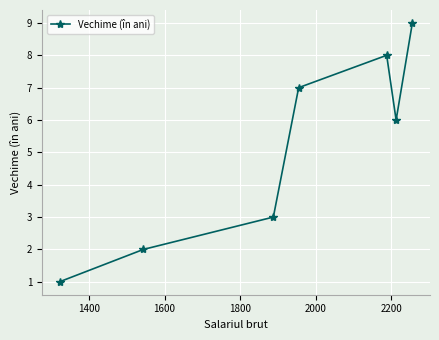

Reading left to right, list all the values displayed in this chart.

1	2	3	7	8	6	9